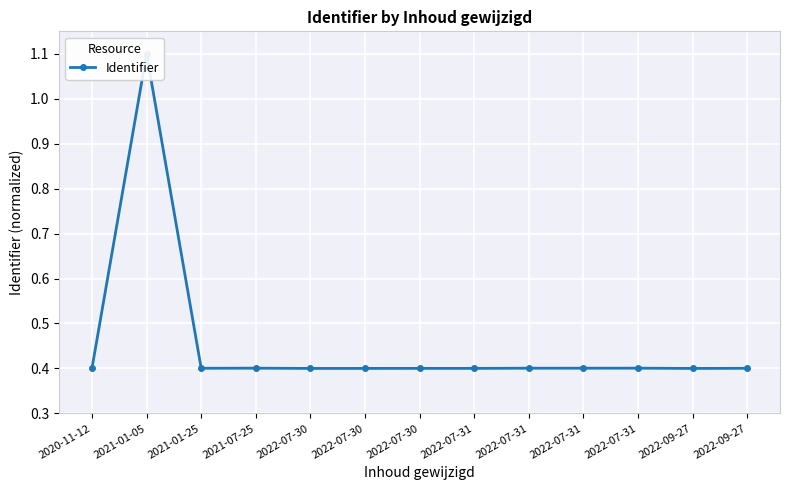

How many data points does each series have?

13